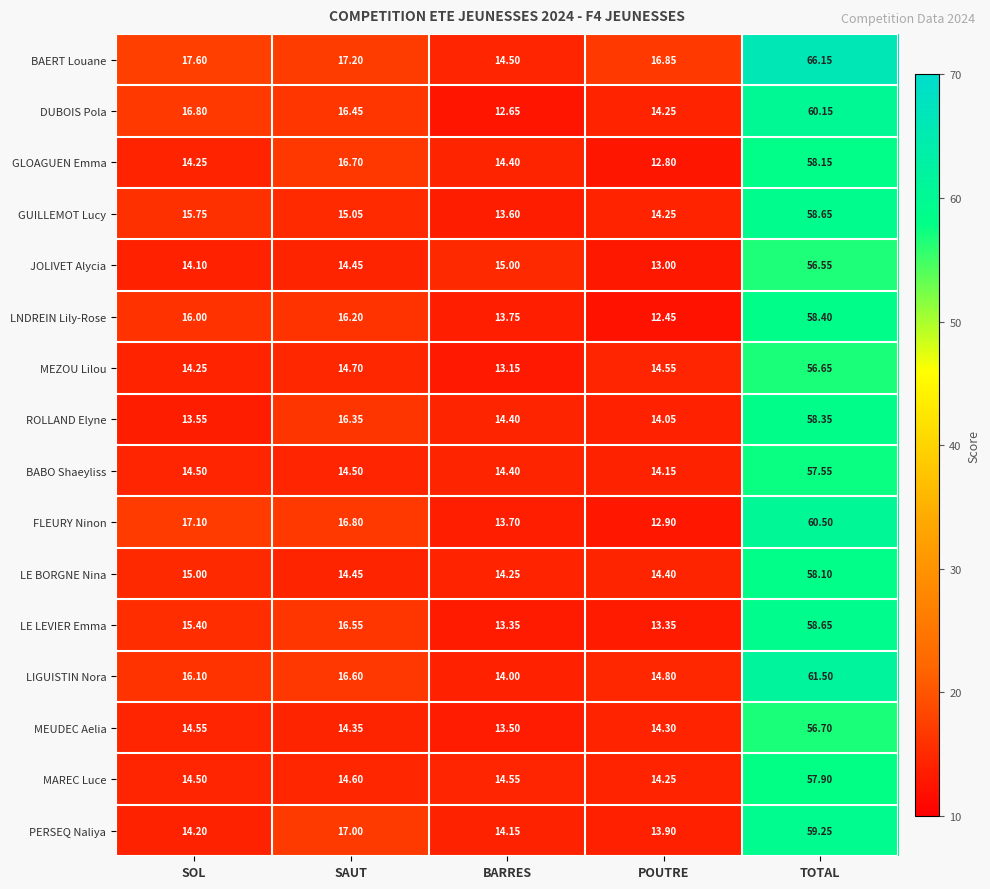

Rank the categories by JOLIVET Alycia value from highest to lowest.

TOTAL, BARRES, SAUT, SOL, POUTRE